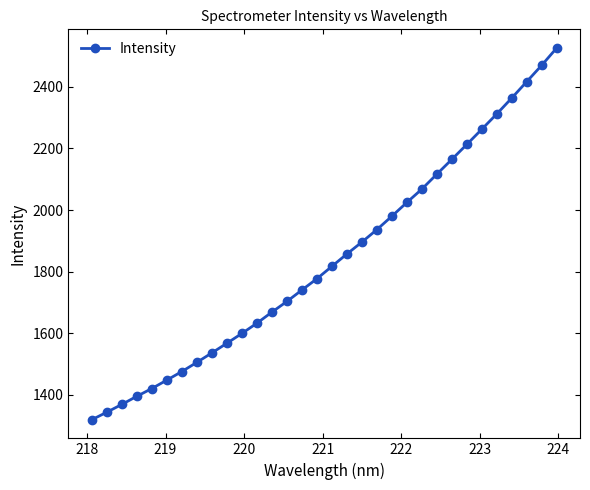

What is the difference between the second highest and minimum values?

1151.8